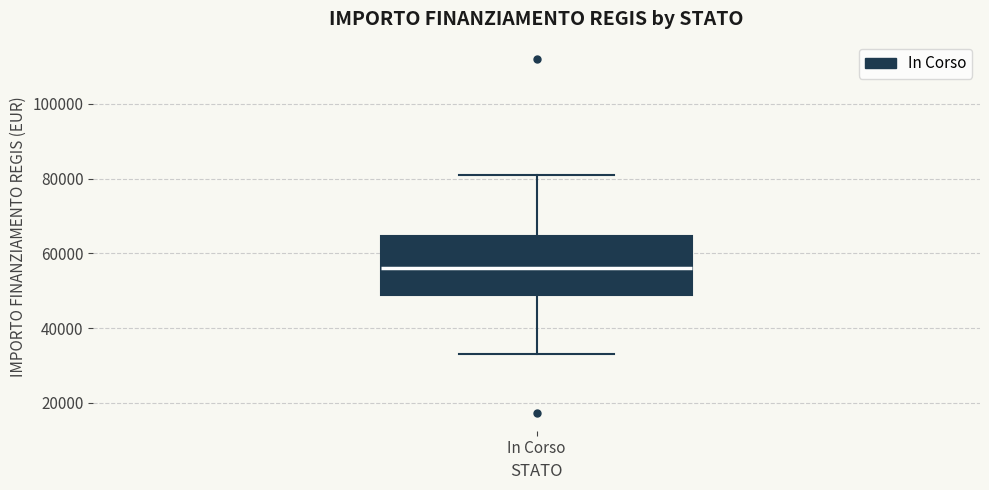

Read this box plot against the y-axis: the position of the median line, the range covered by the box, and the ends of both whiskers. The values are not printed on the chart, so give them approximately, as read against the axis.

median 56000, box 50000 to 64000, whiskers 32000 to 80000